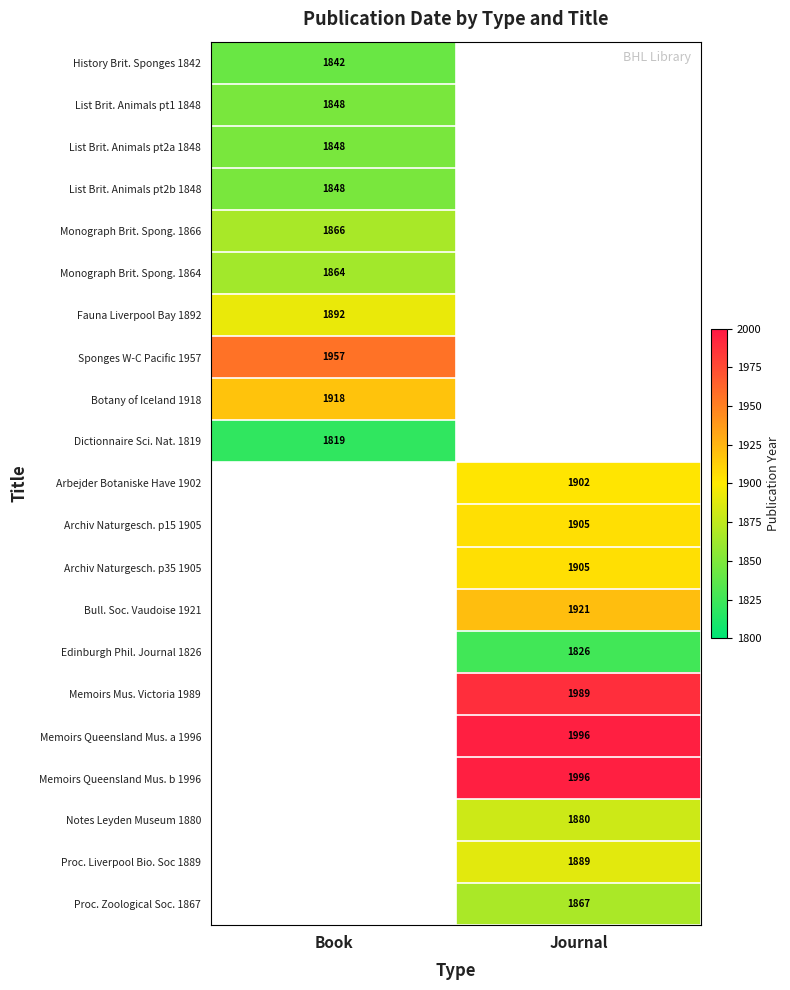

Is it true that Notes Leyden Museum 1880 equals 1143 at Journal?

False